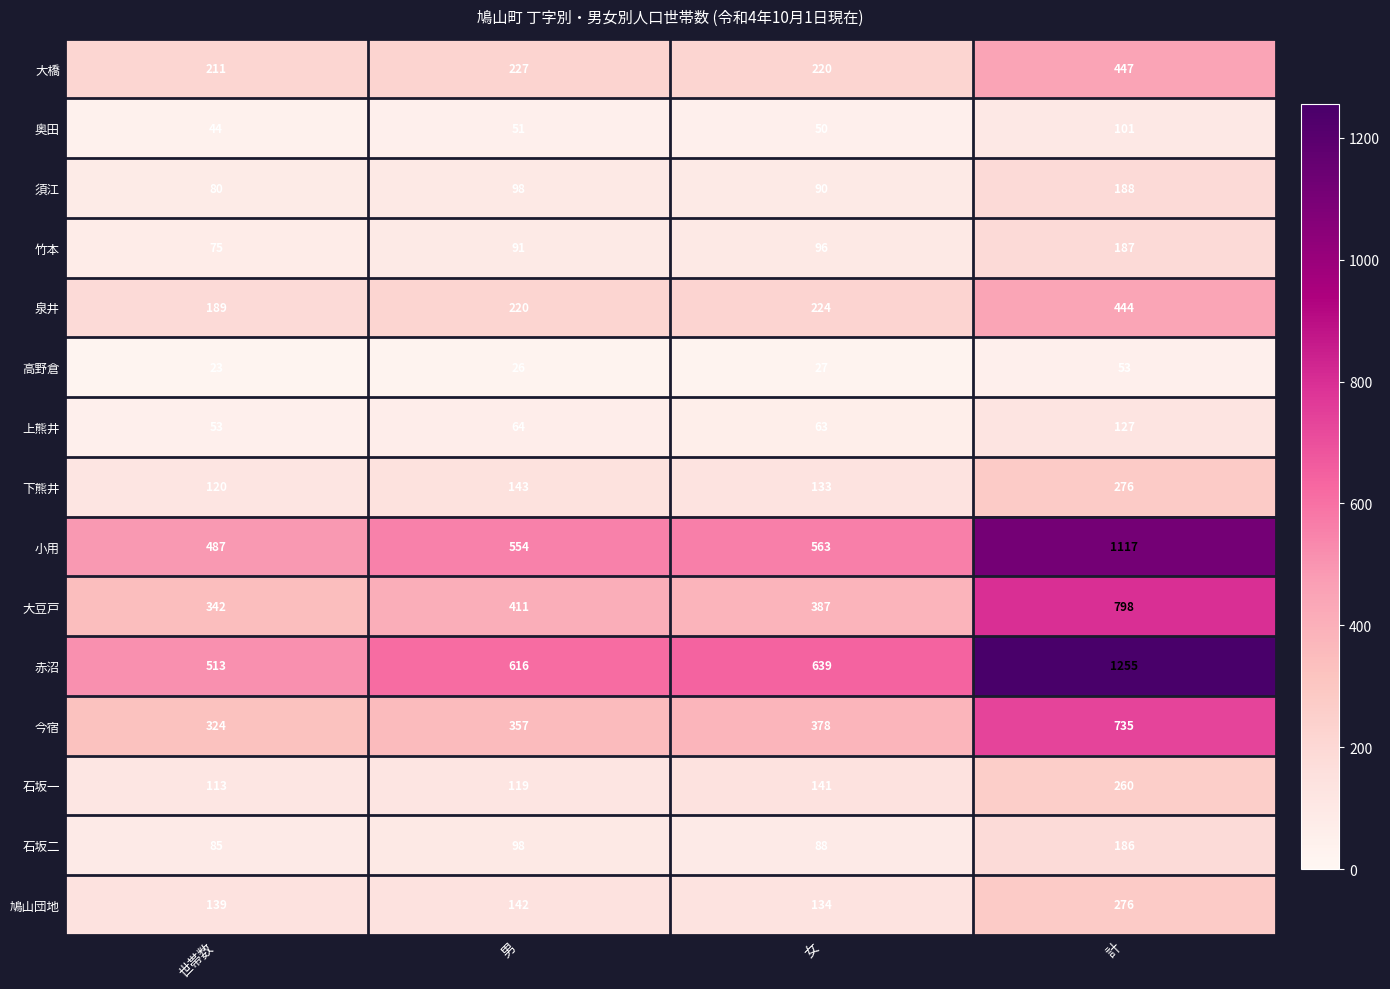

List the labels in order of 須江 value, largest first.

計, 男, 女, 世帯数